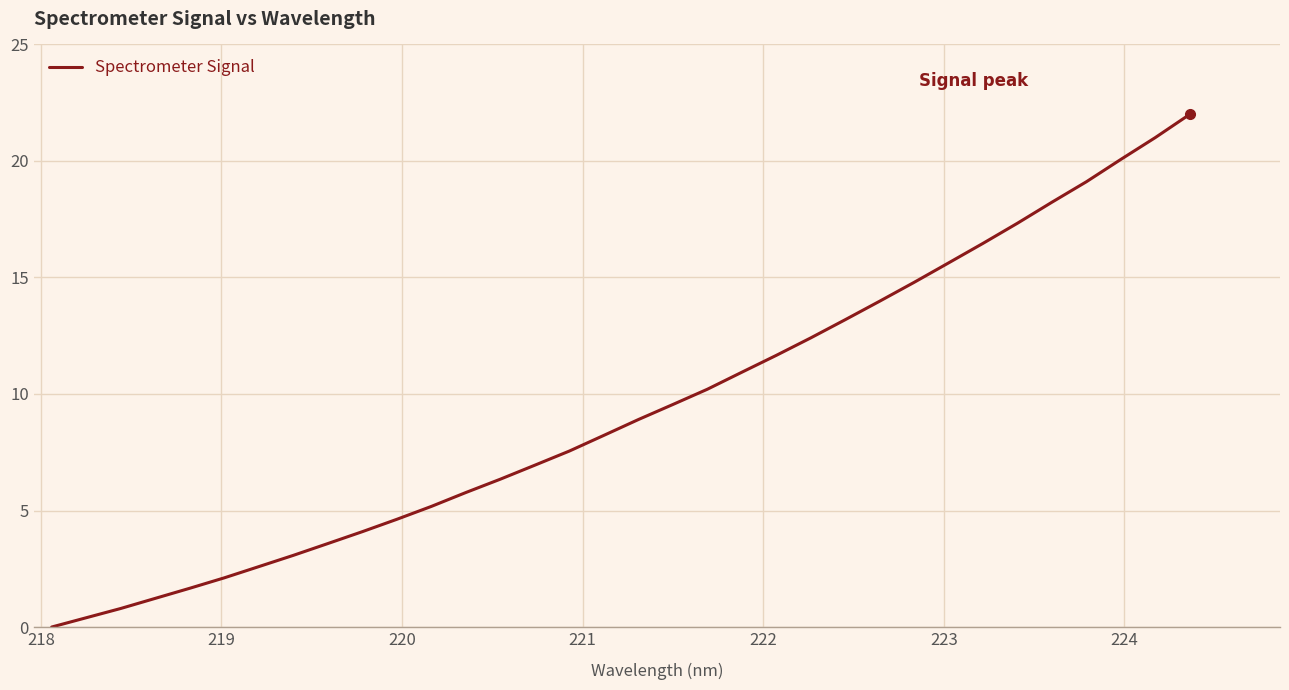

What is the greatest value displayed?

22.0